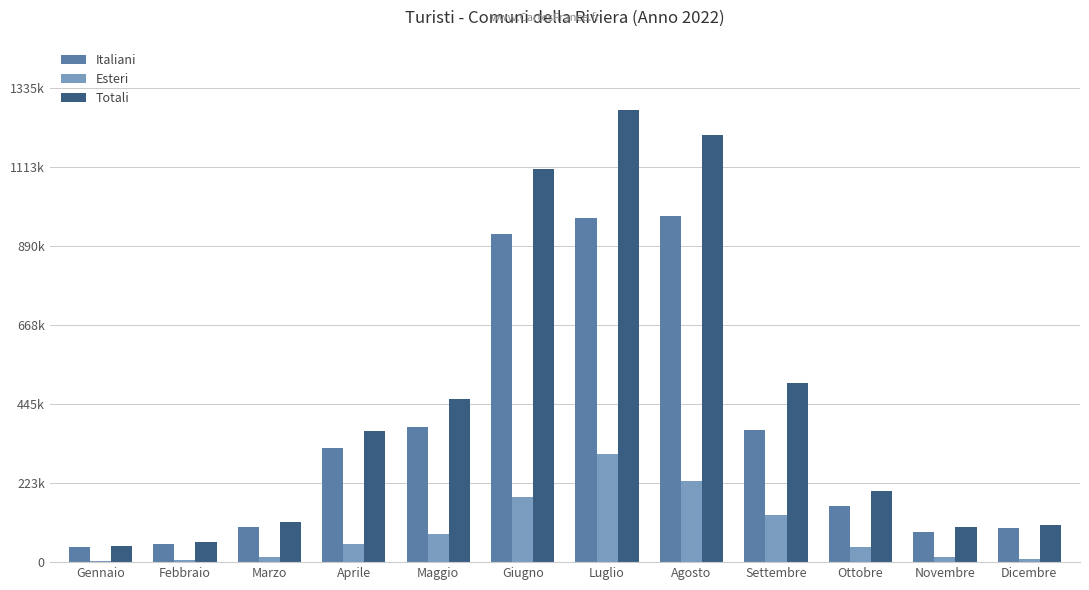

Does the chart contain stacked bars?

No